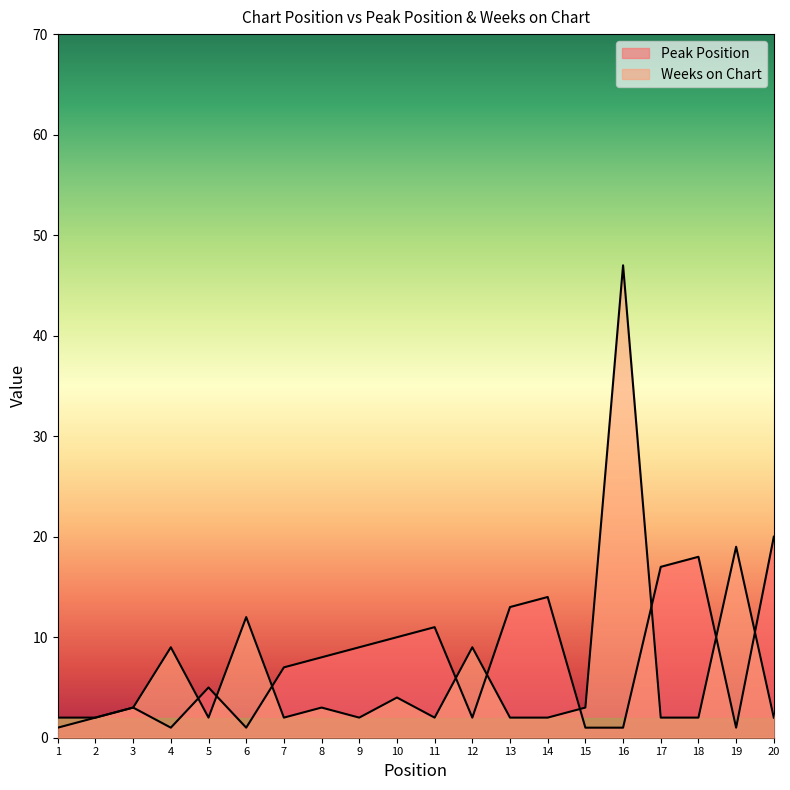

How many distinct data groups are displayed?

2